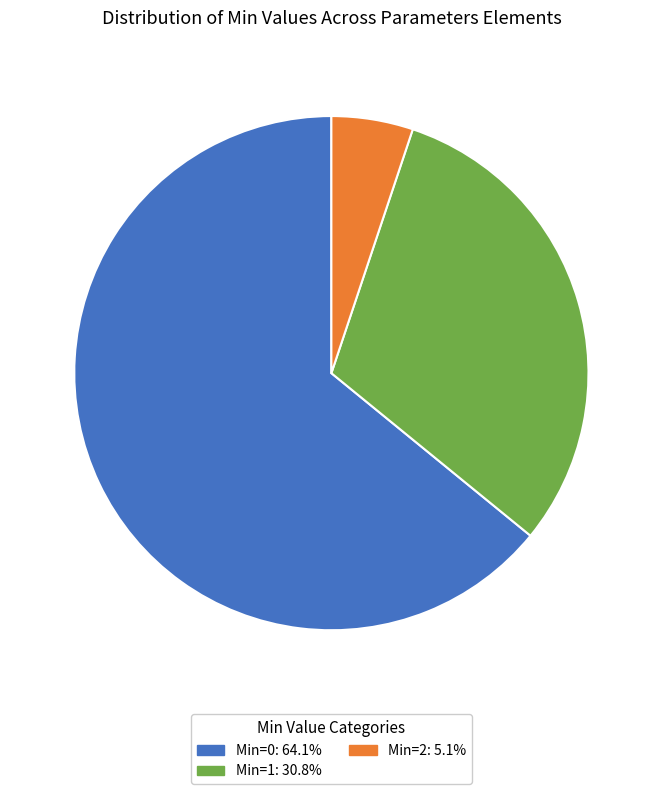

Is there any slice that represents more than half of the pie?

Yes